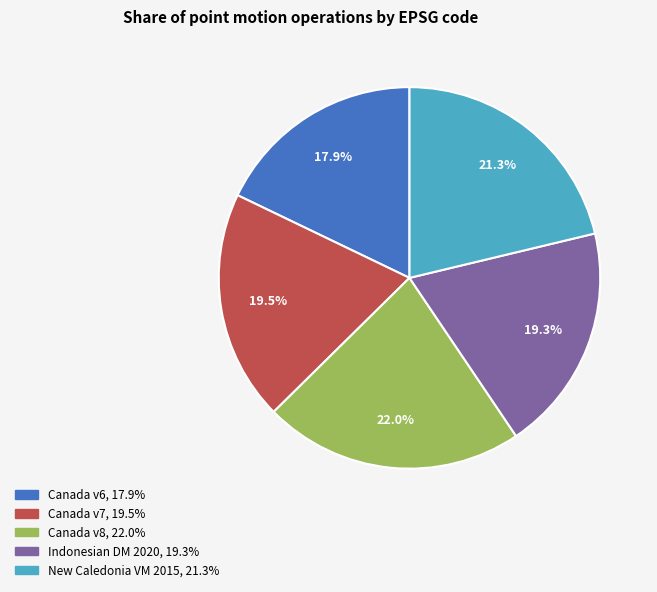

Is there any slice that represents more than half of the pie?

No